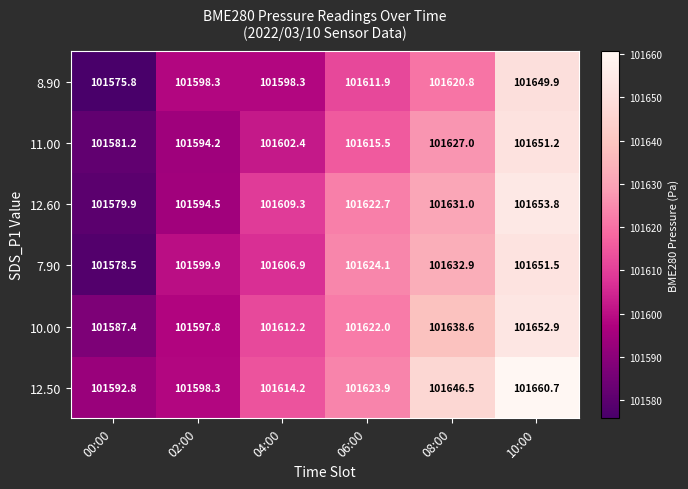

Where is 7.90 nearest to the value 101615?

04:00